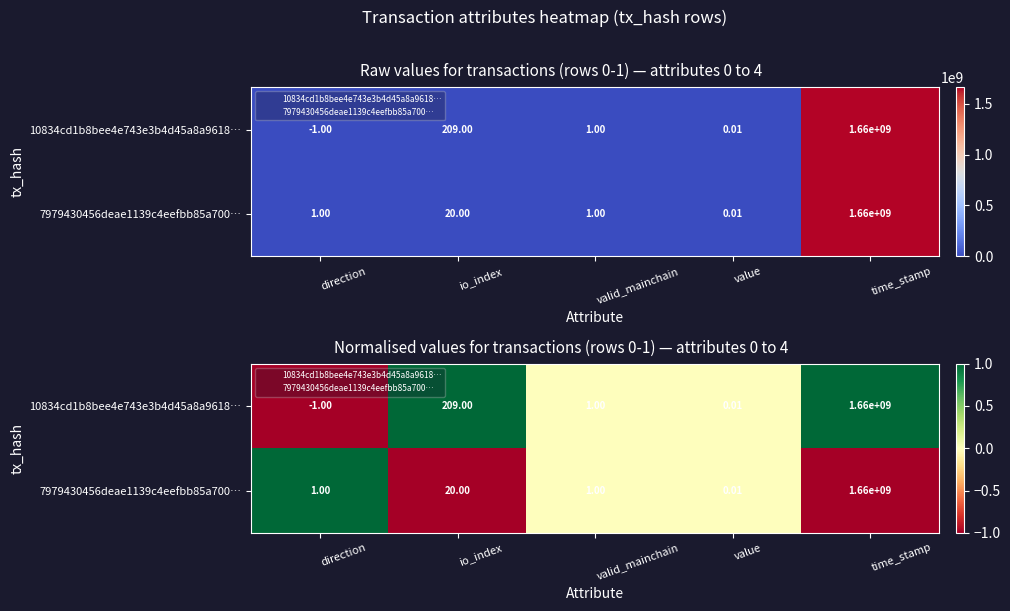

Rank the series by their maximum value, from lowest to highest.

10834cd1b8bee4e743e3b4d45a8a9618…, 7979430456deae1139c4eefbb85a700…